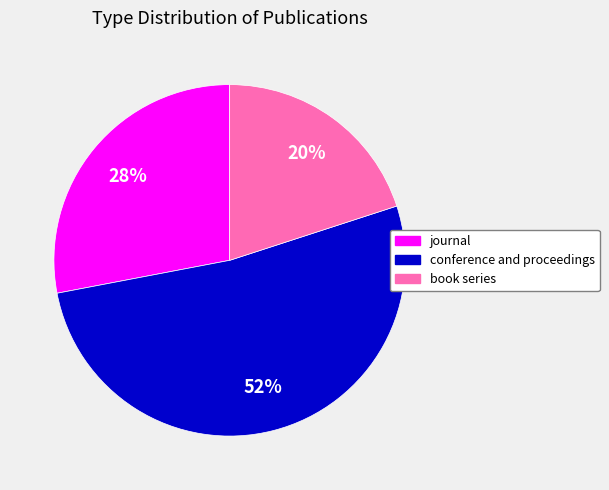

True or false: conference and proceedings accounts for 52% of the total.

True